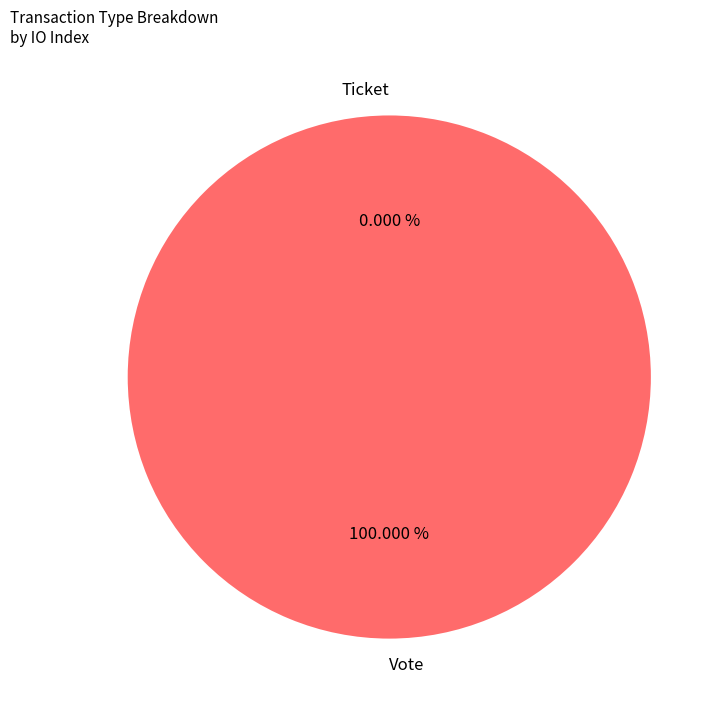

What is the change in value from Vote to Ticket?

-1